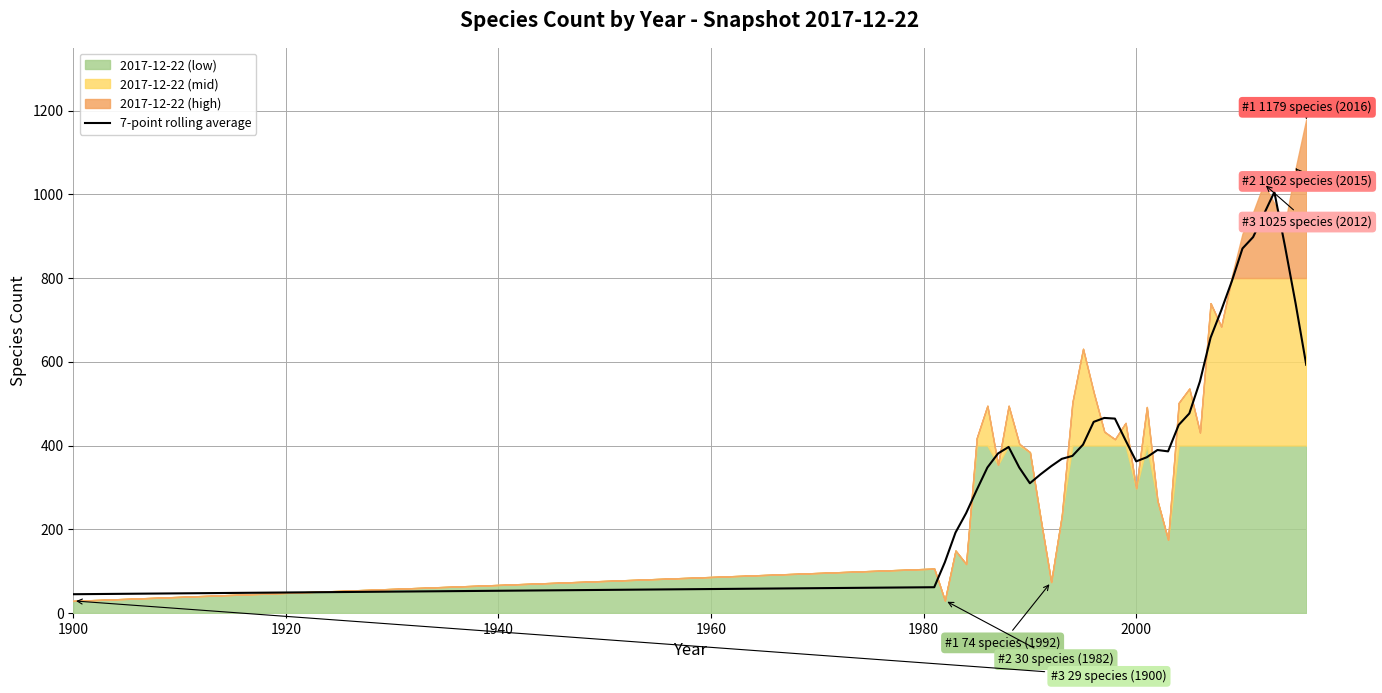

Does the chart have visible grid lines?

Yes